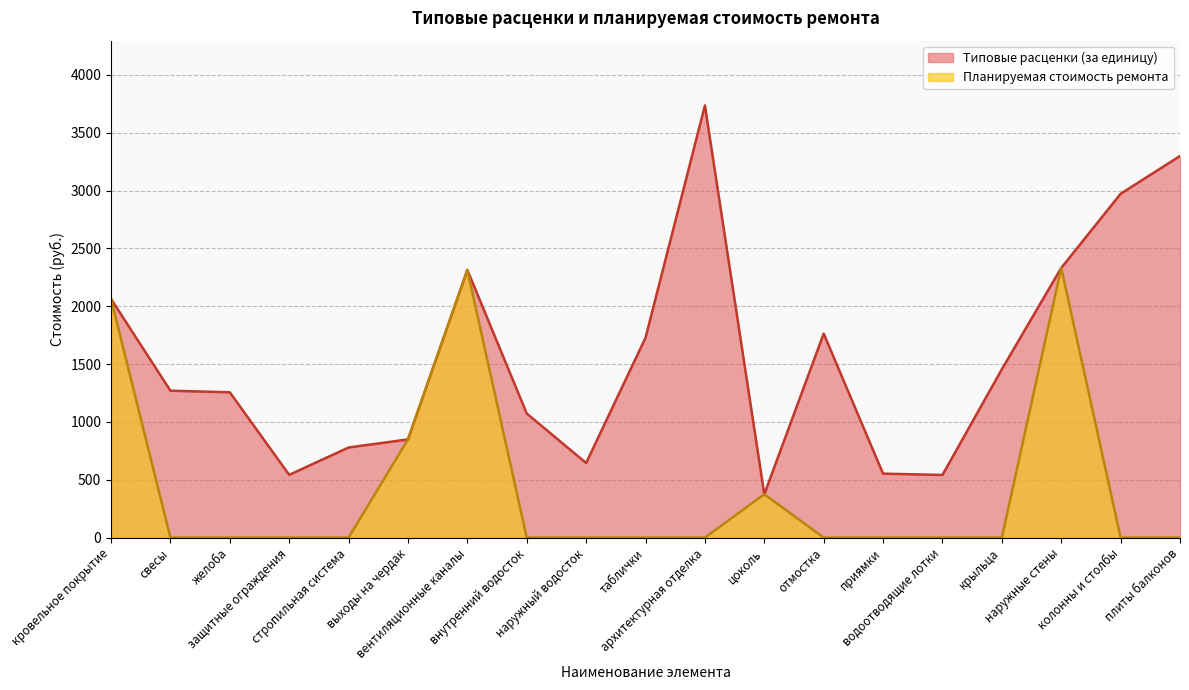

Between выходы на чердак and защитные ограждения, which is larger?

выходы на чердак